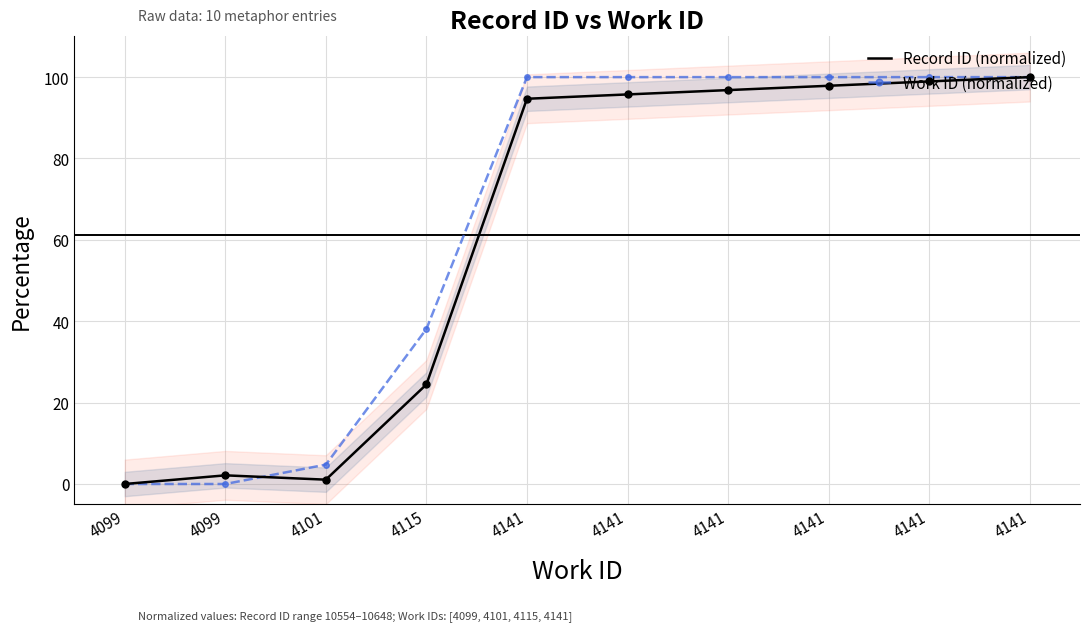

Reading left to right, transcribe all the data shown in this chart.

Record ID (normalized): 4099=0.0	4099=2.1	4101=1.1	4115=24.5	4141=94.7	4141=95.7	4141=96.8	4141=97.9	4141=98.9	4141=100.0
Work ID (normalized): 4099=0.0	4099=0.0	4101=4.8	4115=38.1	4141=100.0	4141=100.0	4141=100.0	4141=100.0	4141=100.0	4141=100.0